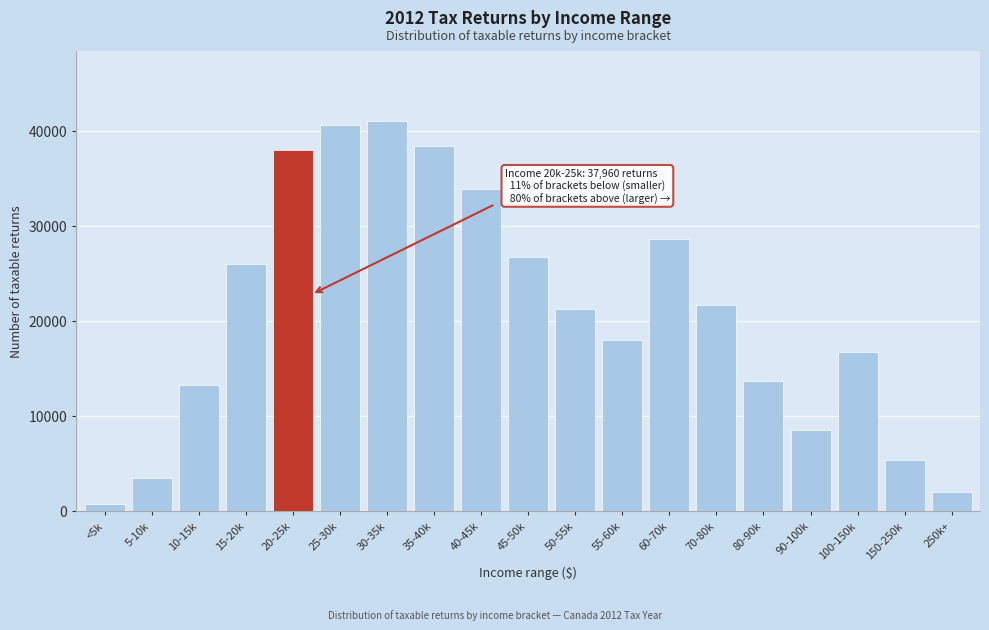

Reading left to right, what are all the values shown in this chart?

<5k=730	5-10k=3440	10-15k=13230	15-20k=25980	20-25k=37960	25-30k=40600	30-35k=41010	35-40k=38380	40-45k=33840	45-50k=26700	50-55k=21280	55-60k=17990	60-70k=28570	70-80k=21680	80-90k=13640	90-100k=8470	100-150k=16670	150-250k=5350	250k+=2010